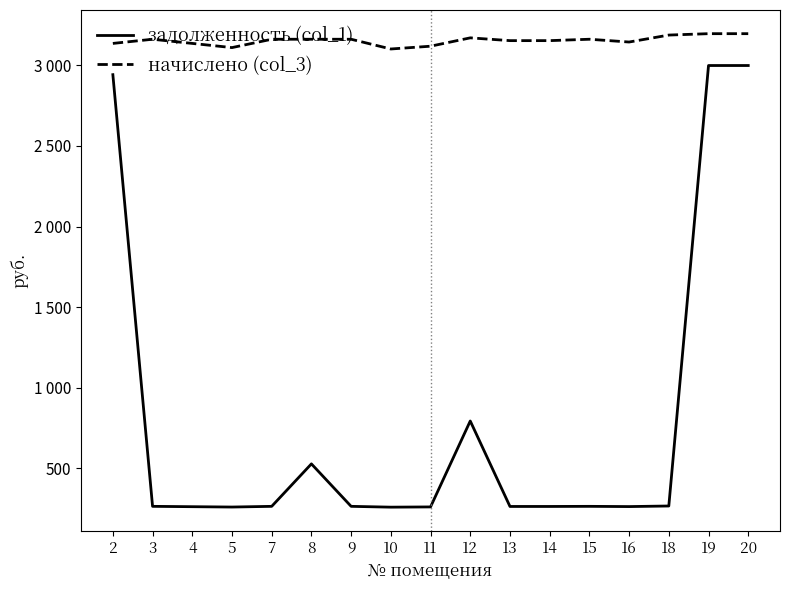

What are all the series names shown in the legend?

задолженность (col_1), начислено (col_3)